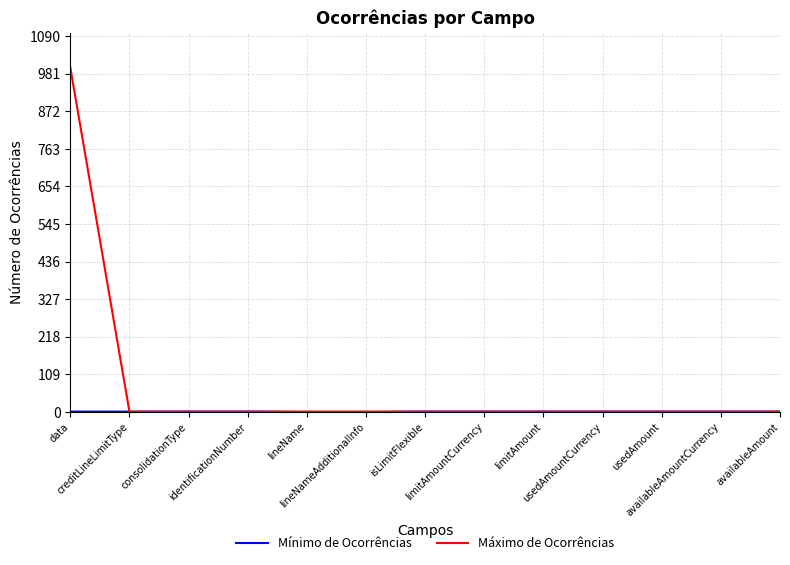

Which series has the largest range (max minus min)?

Máximo de Ocorrências